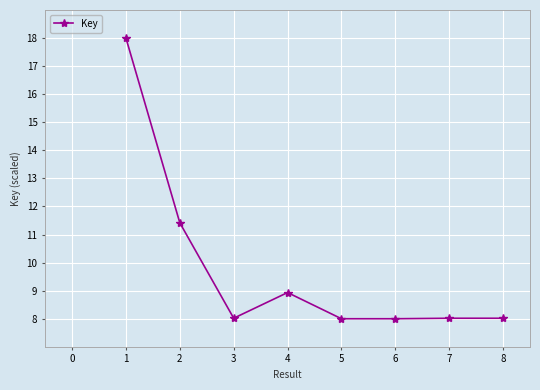

What is the sum of all values?

78.4